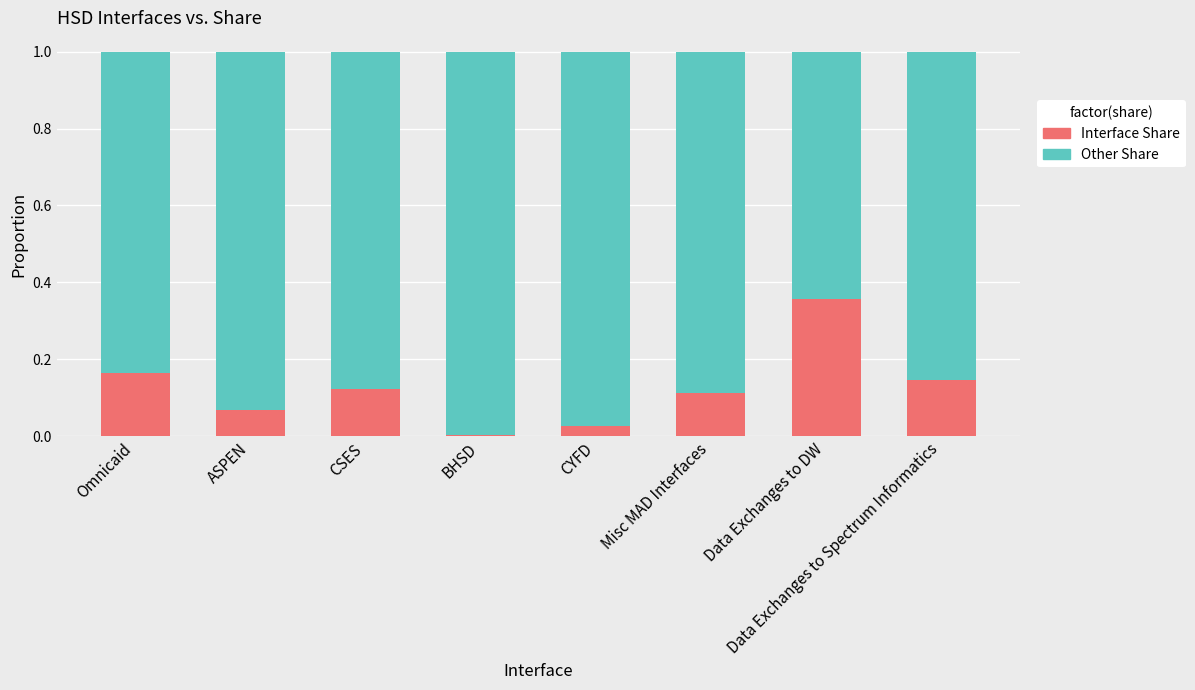

The value of Interface Share at CYFD is 0.0. True or false?

True